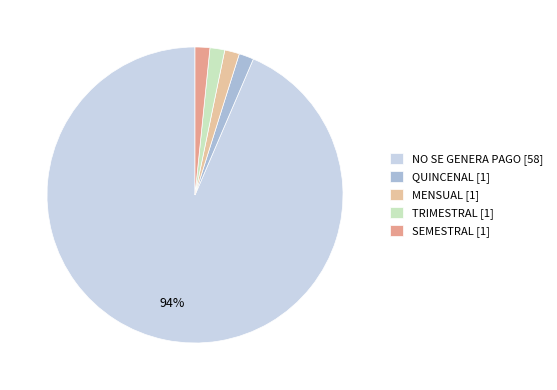

The QUINCENAL slice represents 2% of the pie. True or false?

True